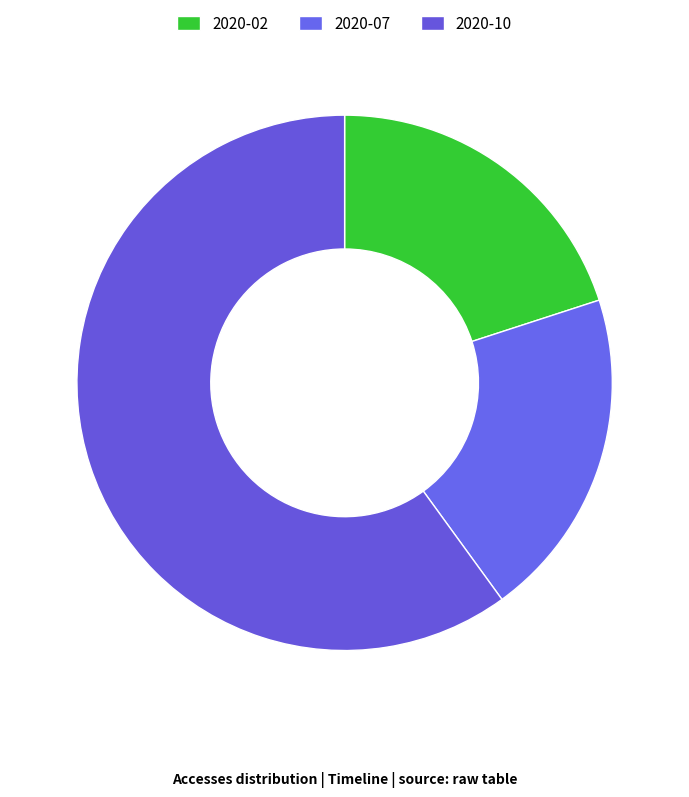

Count the number of slices in the pie.

3